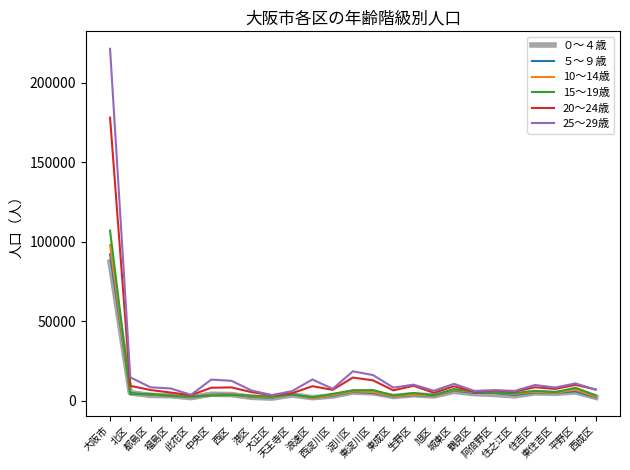

What is the greatest value displayed?

221231